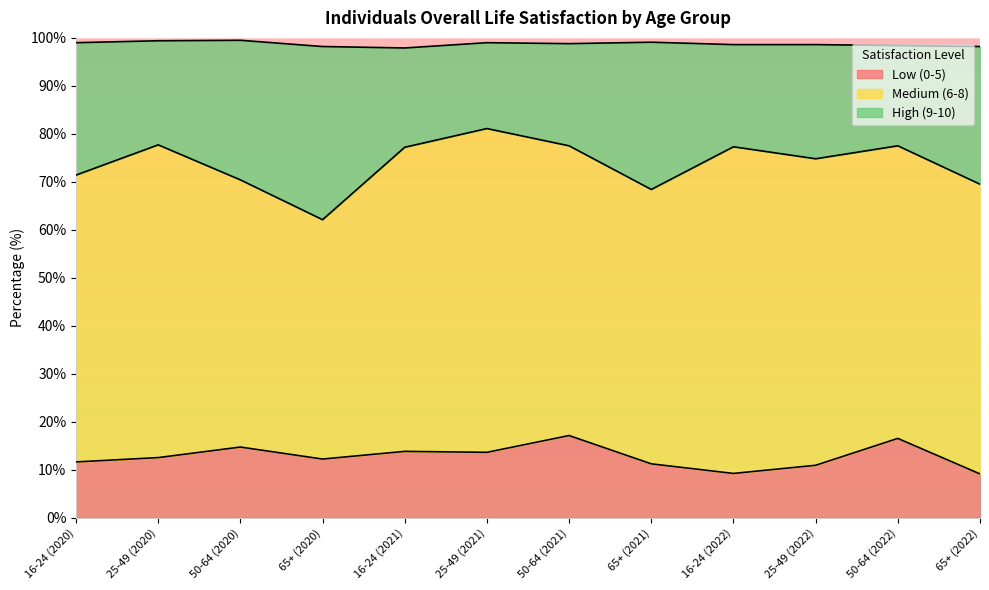

What is the highest value of the Low (0-5) series?

17.1